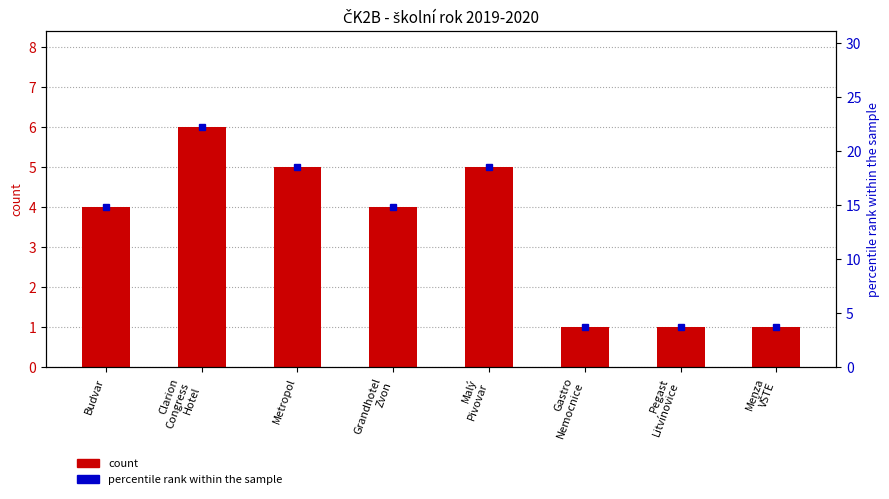

What is the difference between the second highest and minimum values in the count series?

4.0